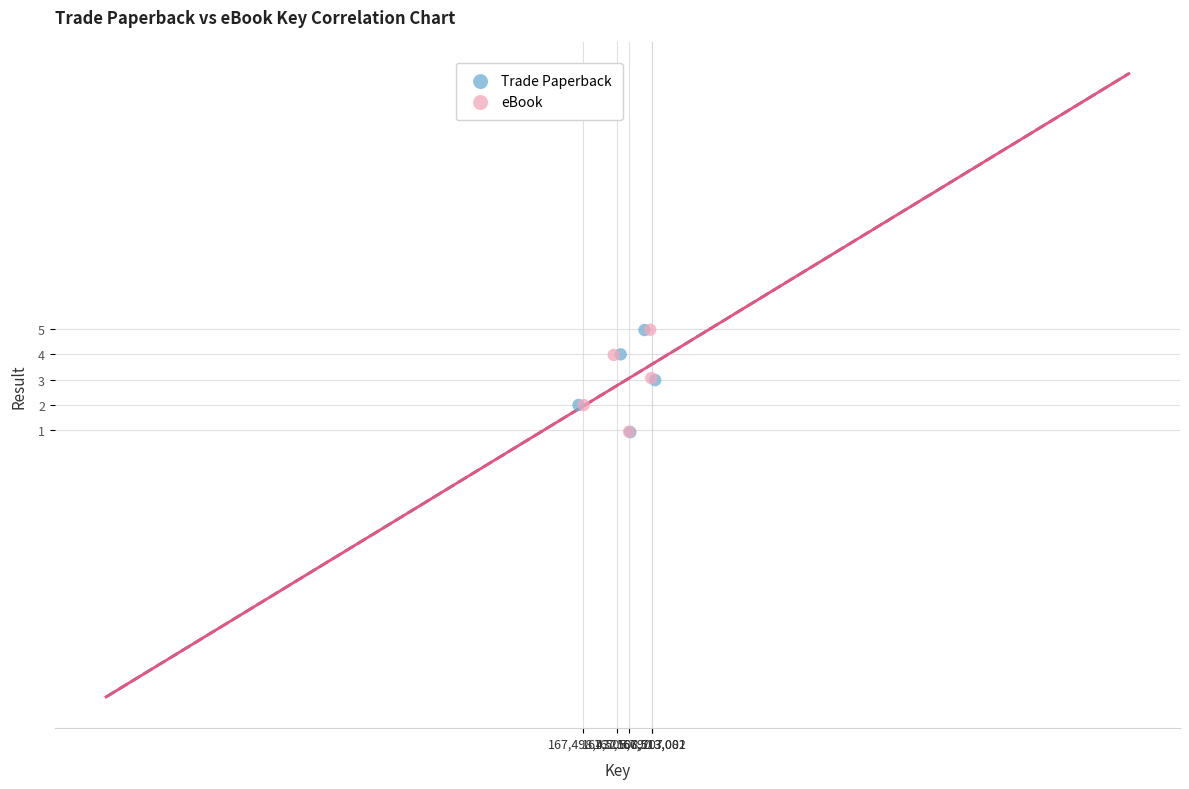

What are all the series names shown in the legend?

Trade Paperback, eBook